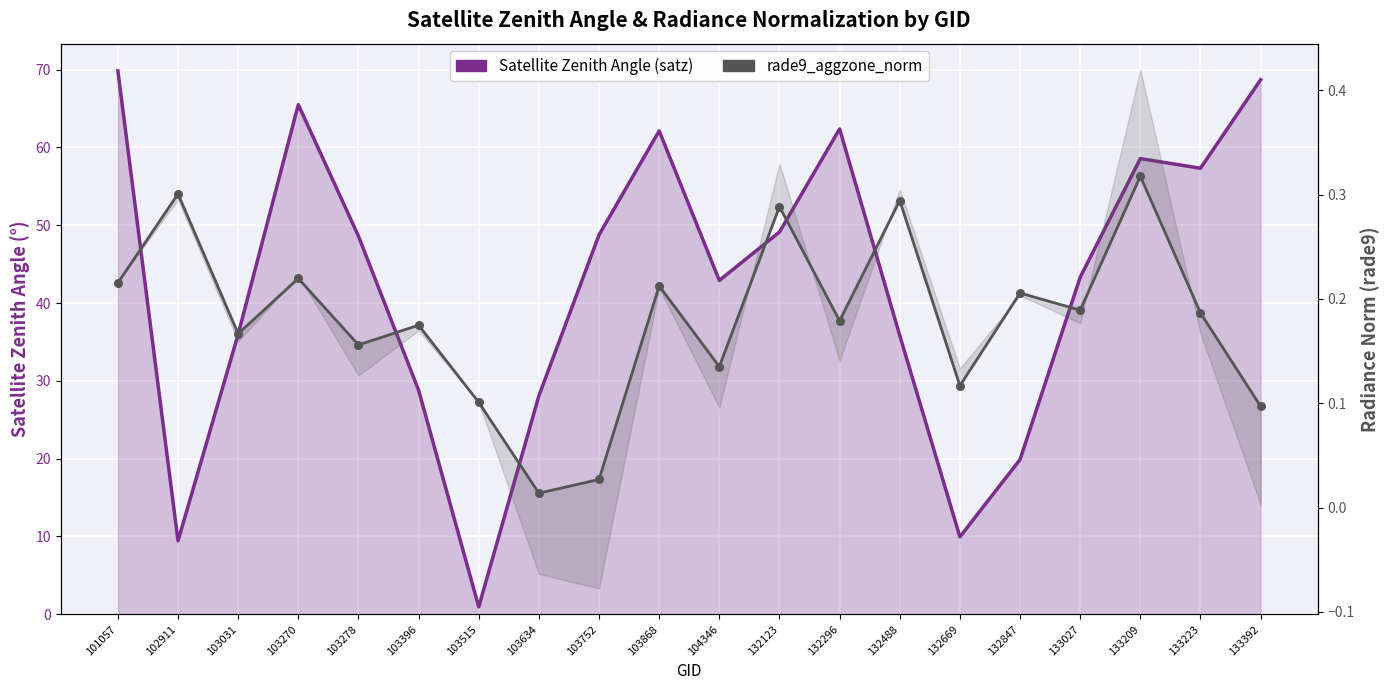

Which series reaches the minimum Y coordinate?

rade9_aggzone_norm